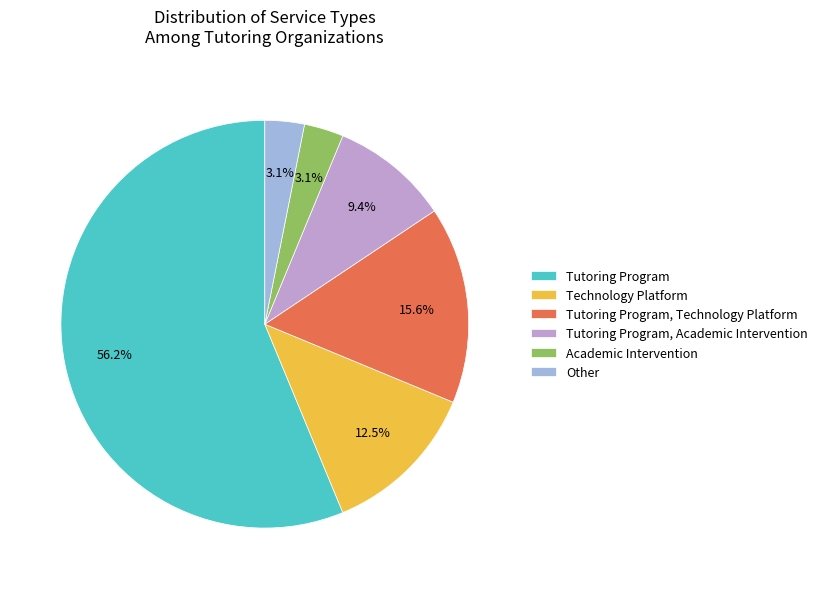

What percentage is the Academic Intervention slice, to the nearest percent?

3%